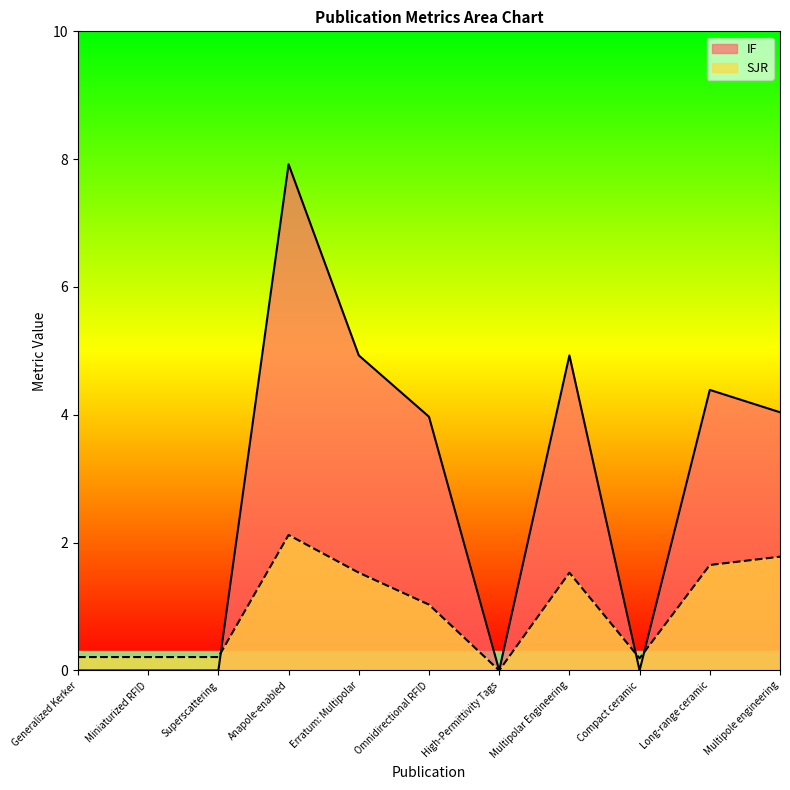

What are all the series names shown in the legend?

IF, SJR